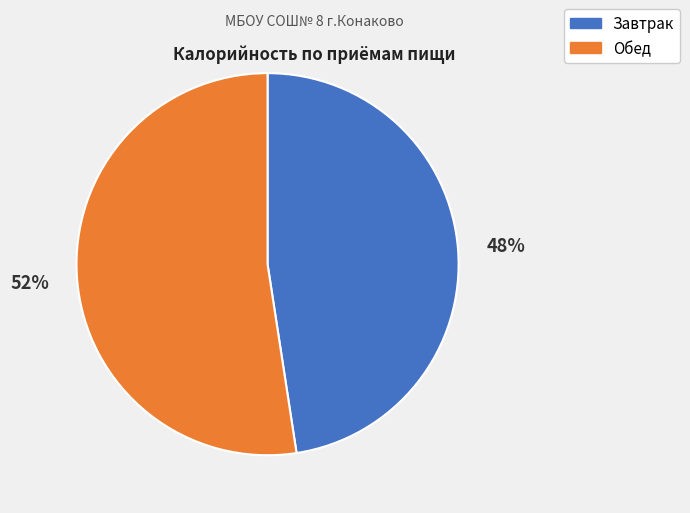

To the nearest percent, what is the combined percentage of Обед and Завтрак?

100%